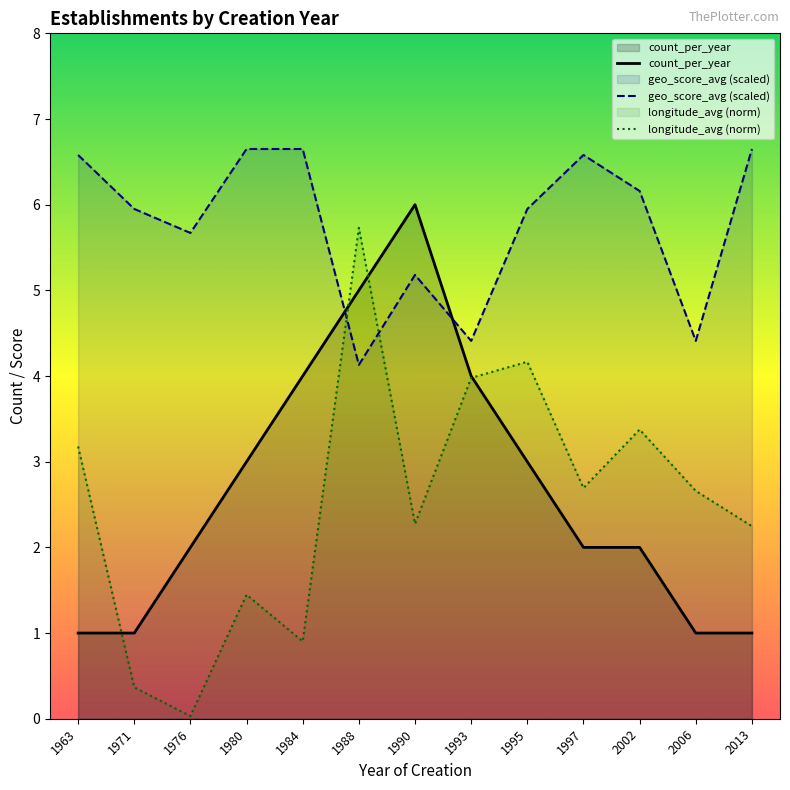

Does the chart display data point markers on the line(s)?

No